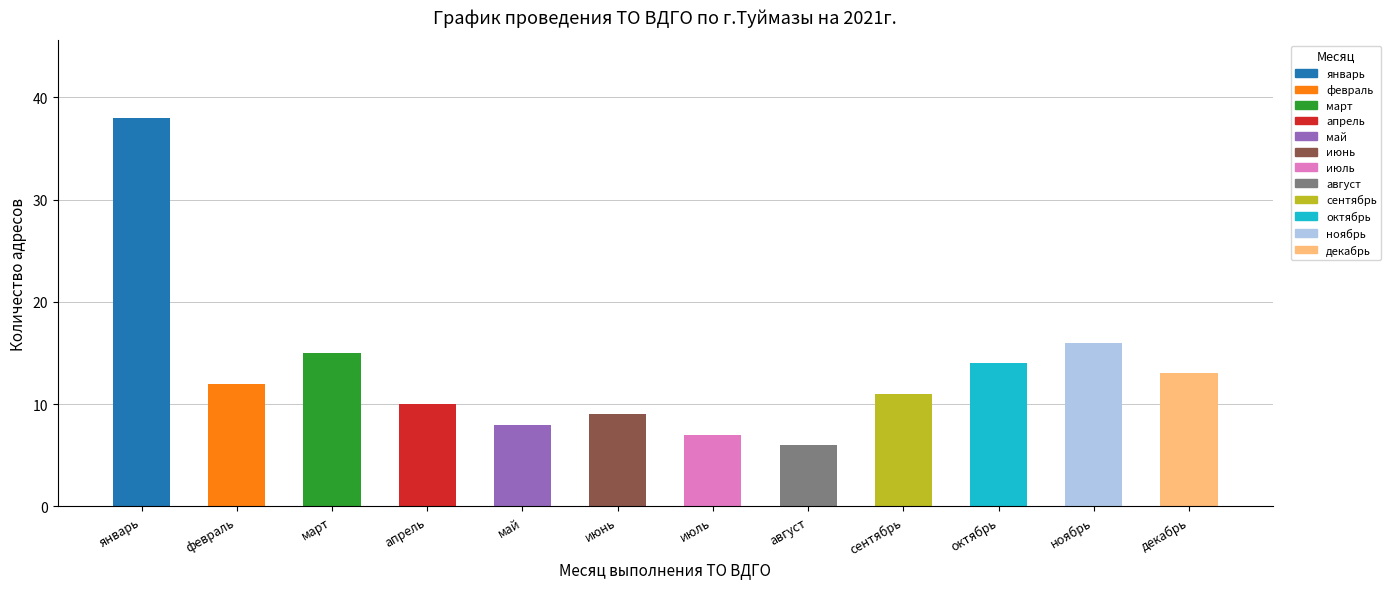

Rank the categories by value from highest to lowest.

январь, ноябрь, март, октябрь, декабрь, февраль, сентябрь, апрель, июнь, май, июль, август